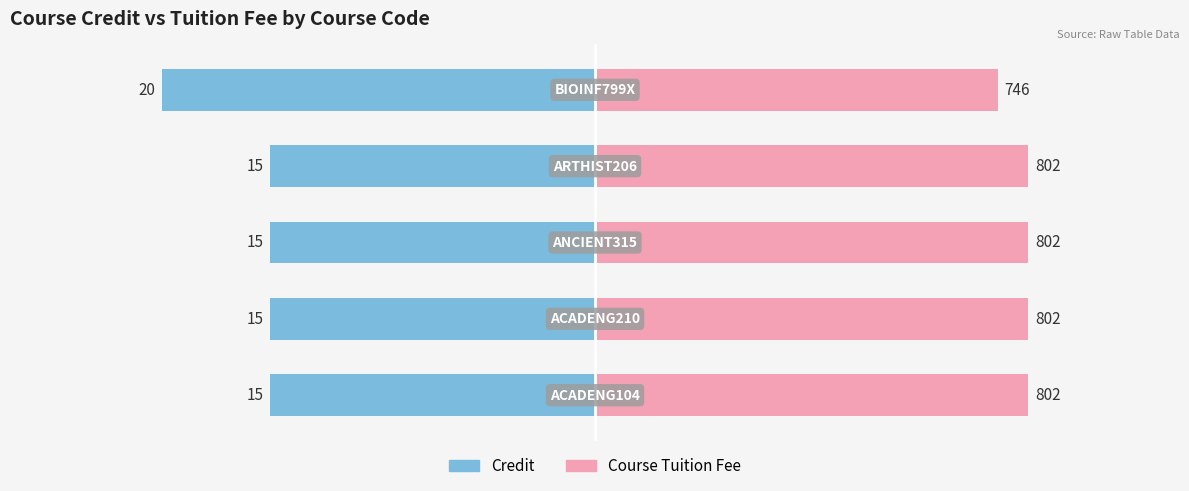

Does the chart contain stacked bars?

No